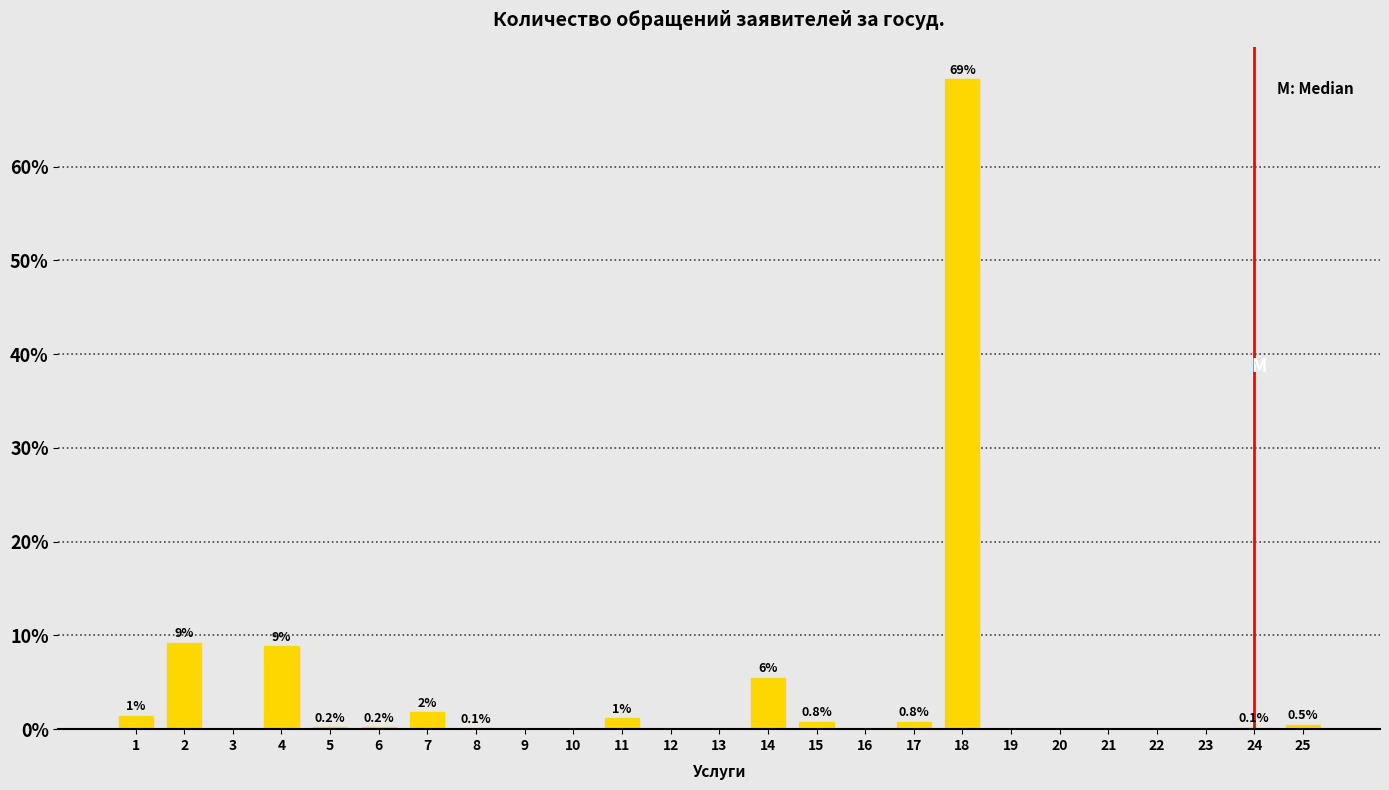

Which category has the highest value across all series?

18